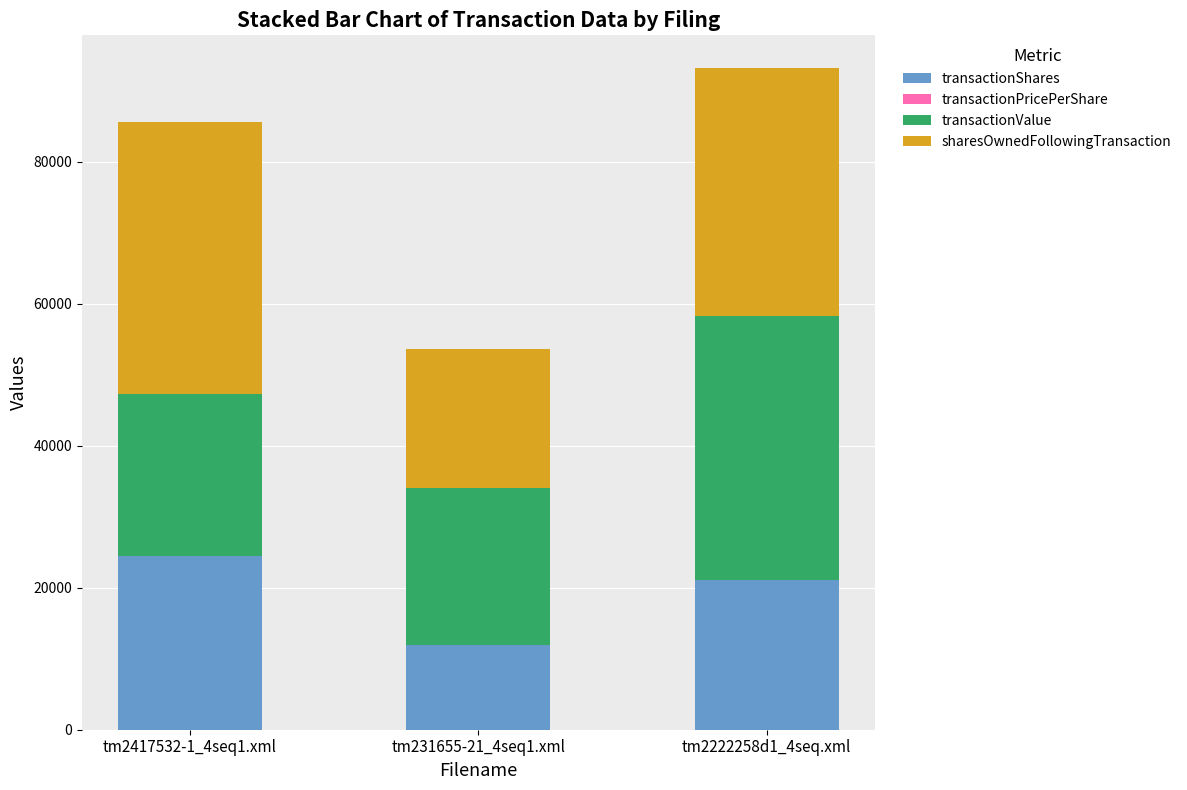

What is the sum of all transactionShares values?

57461.0